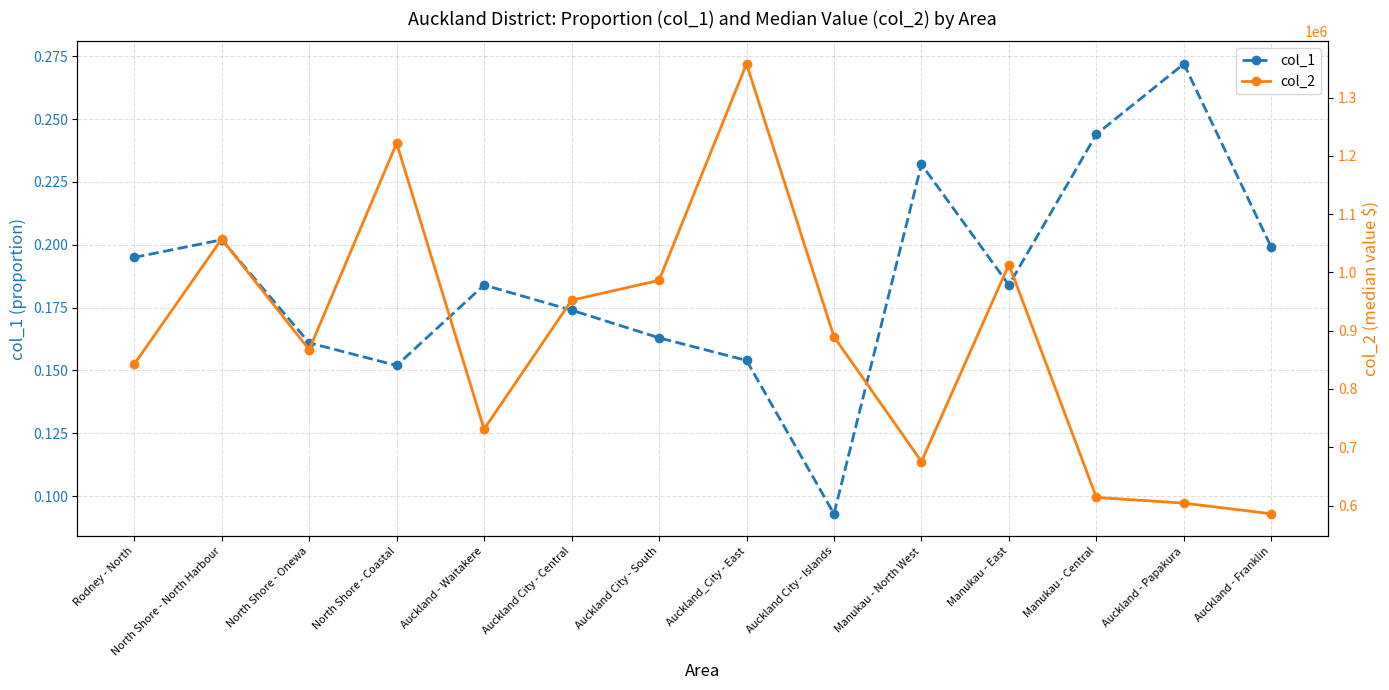

What is the total value across all series at Auckland City - Central?

952291.2